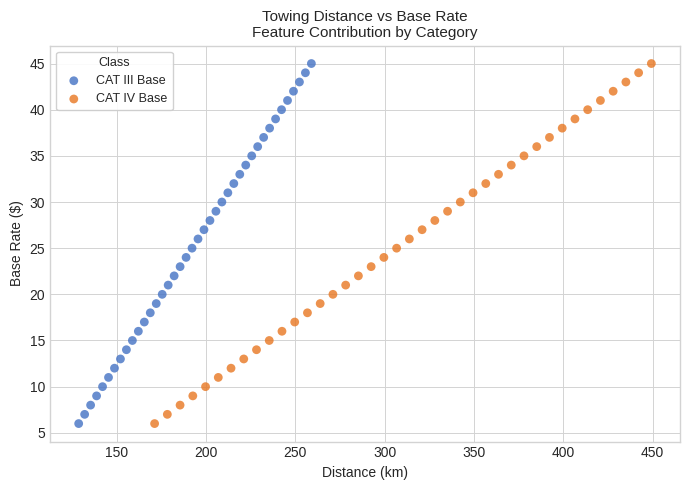

What are all the series names shown in the legend?

CAT III Base, CAT IV Base